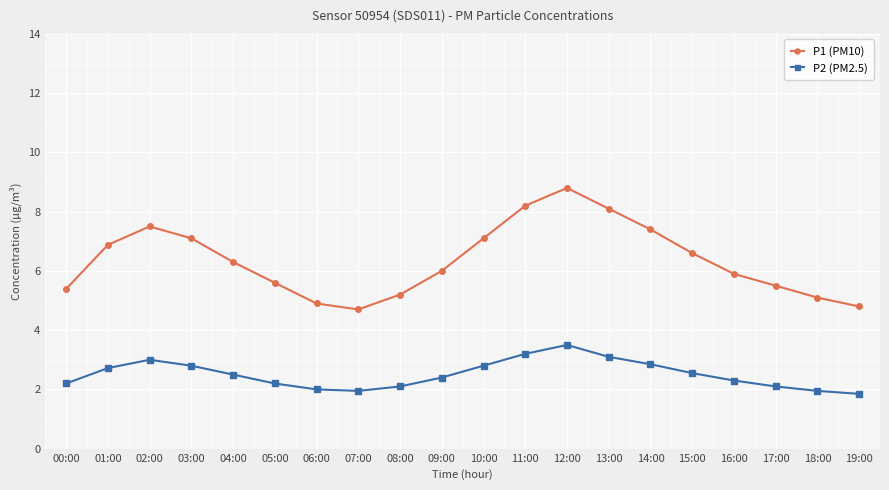

Is it true that P2 (PM2.5) equals 1.1 at 15:00?

False